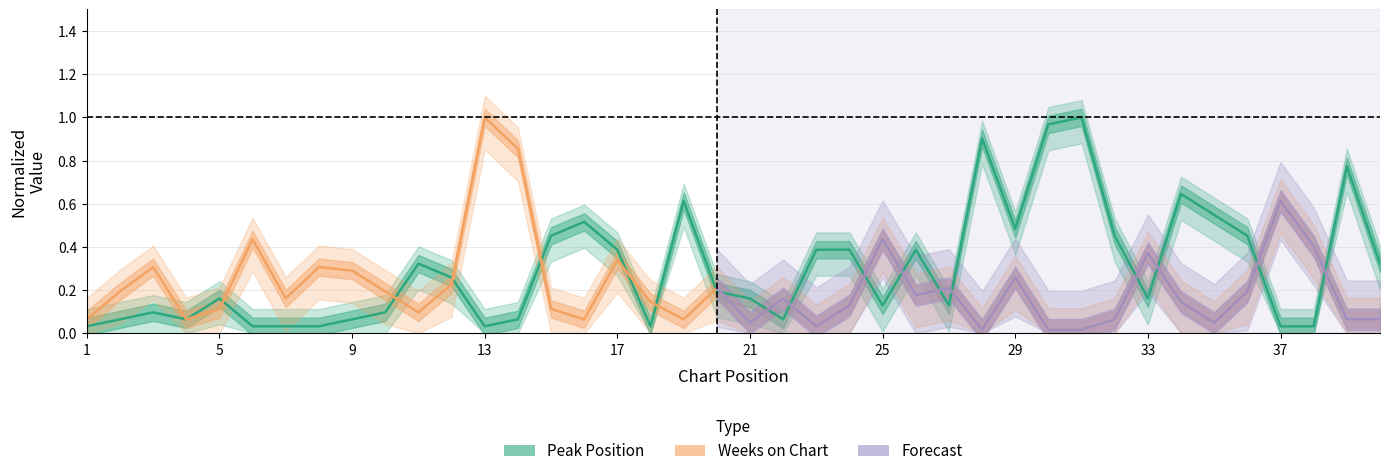

True or false: Weeks on Chart and Peak Position intersect in this chart.

True